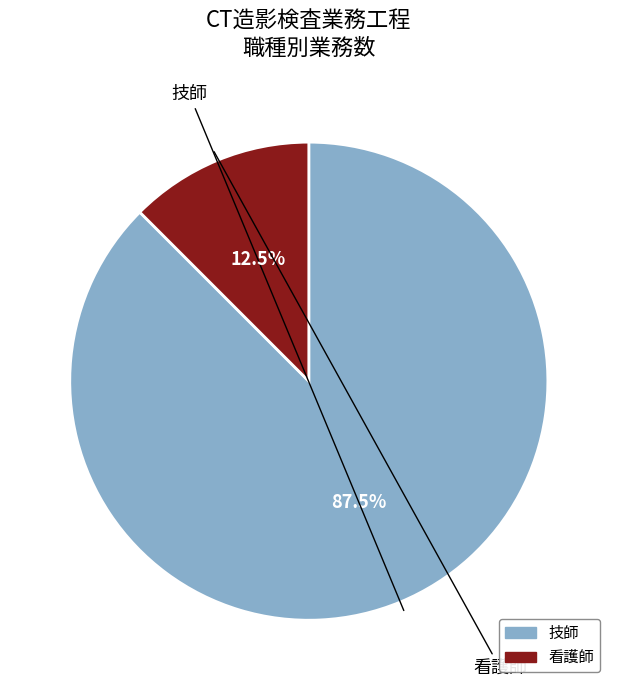

Between 看護師 and 技師, which is larger?

技師